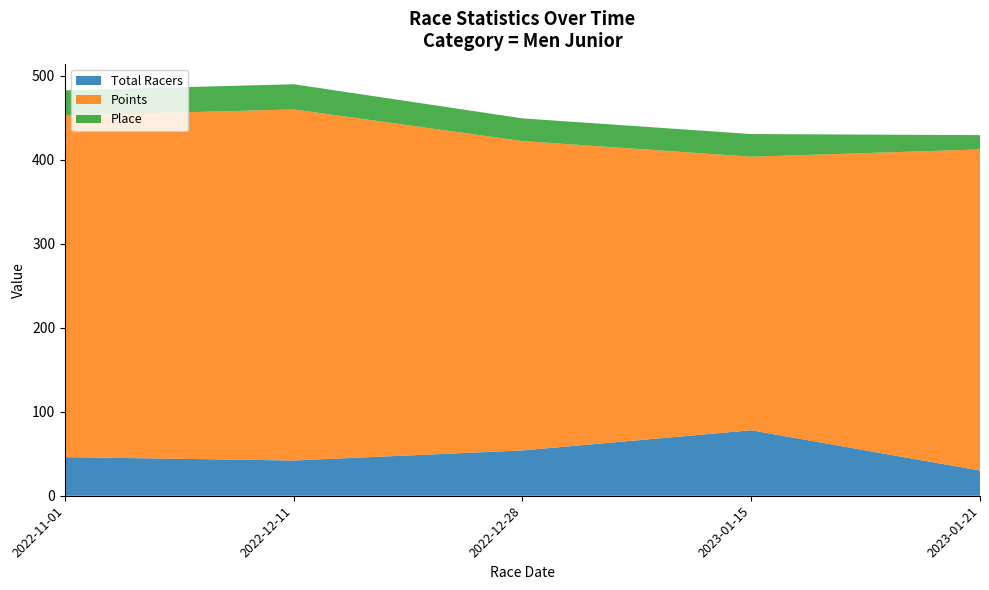

Reading left to right, transcribe all the data shown in this chart.

Total Racers: 2022-11-01=46.0	2022-12-11=42.0	2022-12-28=54.0	2023-01-15=78.0	2023-01-21=30.0
Points: 2022-11-01=406.9	2022-12-11=418.2	2022-12-28=368.5	2023-01-15=325.9	2023-01-21=382.5
Place: 2022-11-01=30.0	2022-12-11=30.0	2022-12-28=27.0	2023-01-15=27.0	2023-01-21=17.0